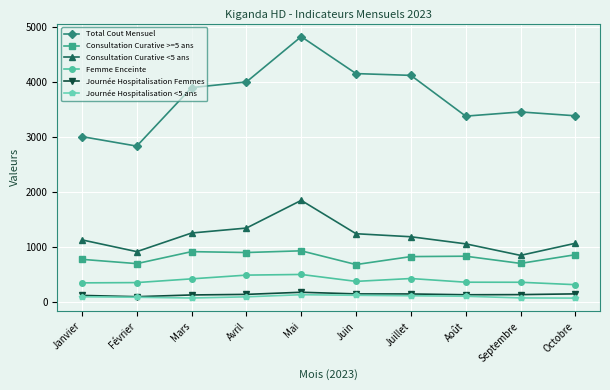

Is this an area chart (filled region under the line)?

No